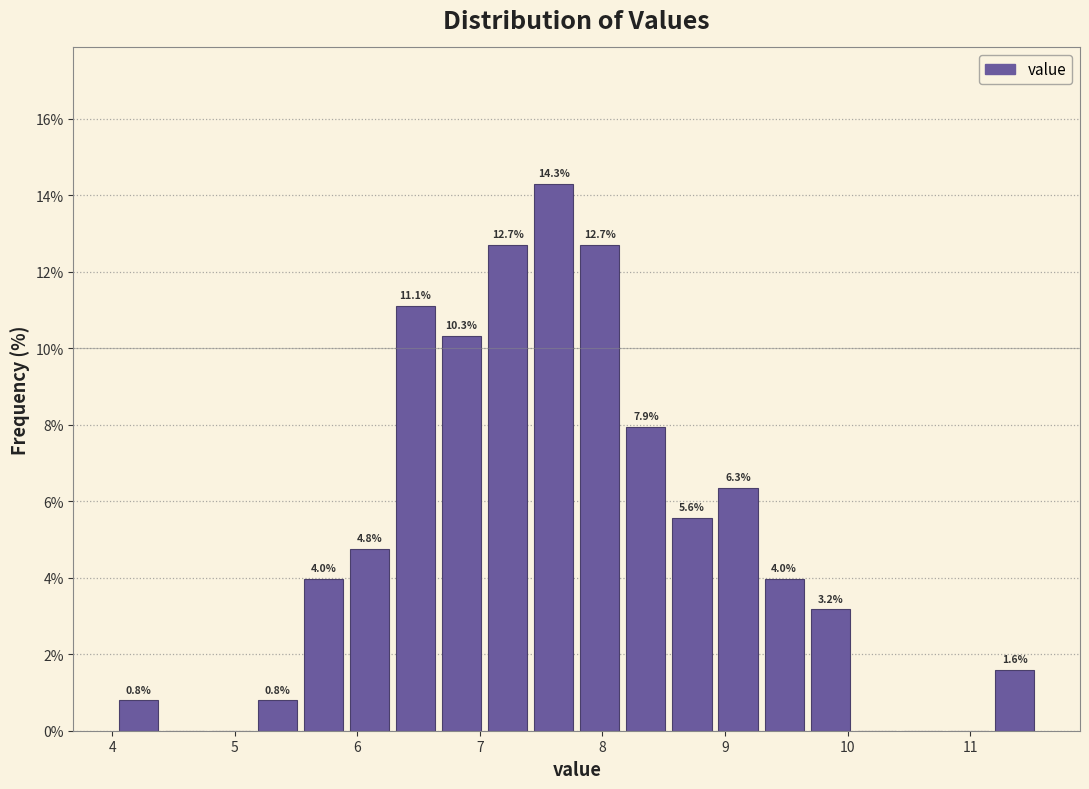

Around what value on the x-axis is the tallest bar? Give the approximate position of its centre, as read against the axis.

7.6